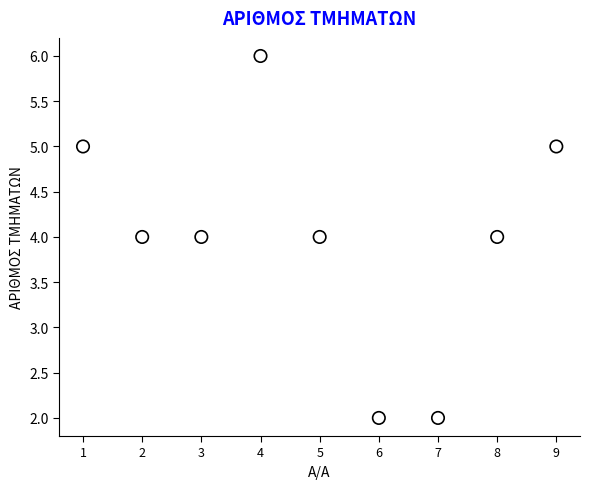

What is the average X value?

5